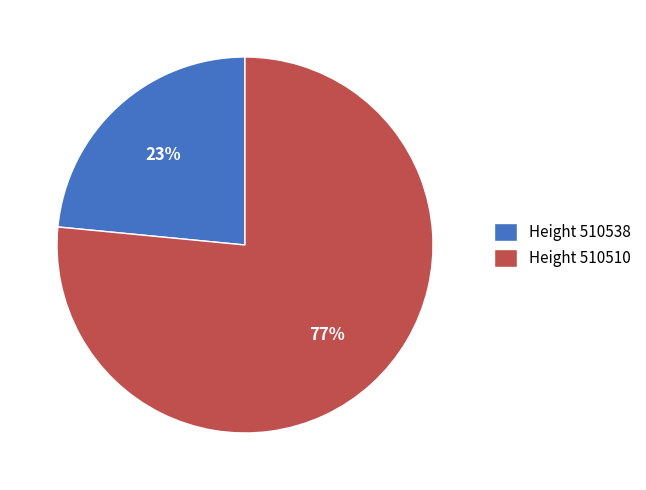

To the nearest percent, what percentage of the pie is Height 510538?

23%